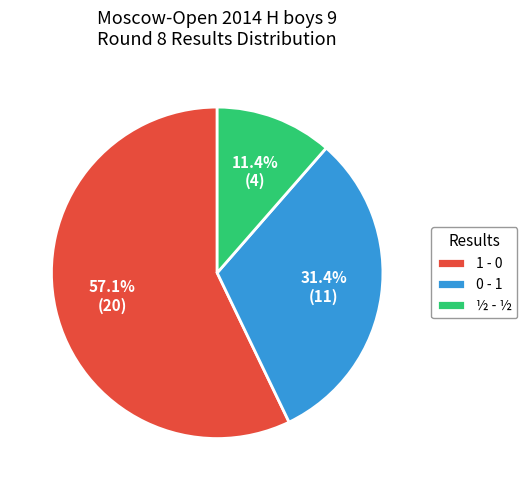

Does any single category account for the majority?

Yes